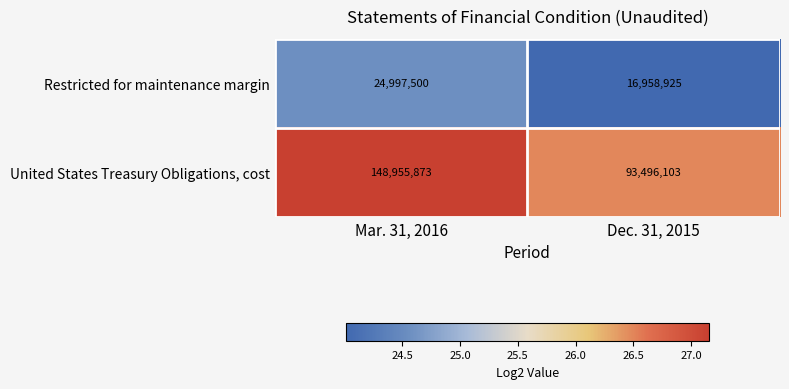

Which label corresponds to the smallest value in the chart?

Dec. 31, 2015